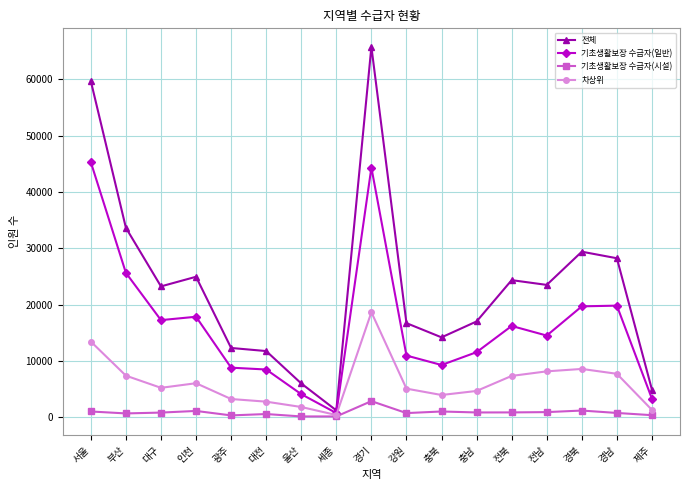

Is the value of 기초생활보장 수급자(시설) at 강원 greater than the value of 기초생활보장 수급자(일반) at 대구?

No